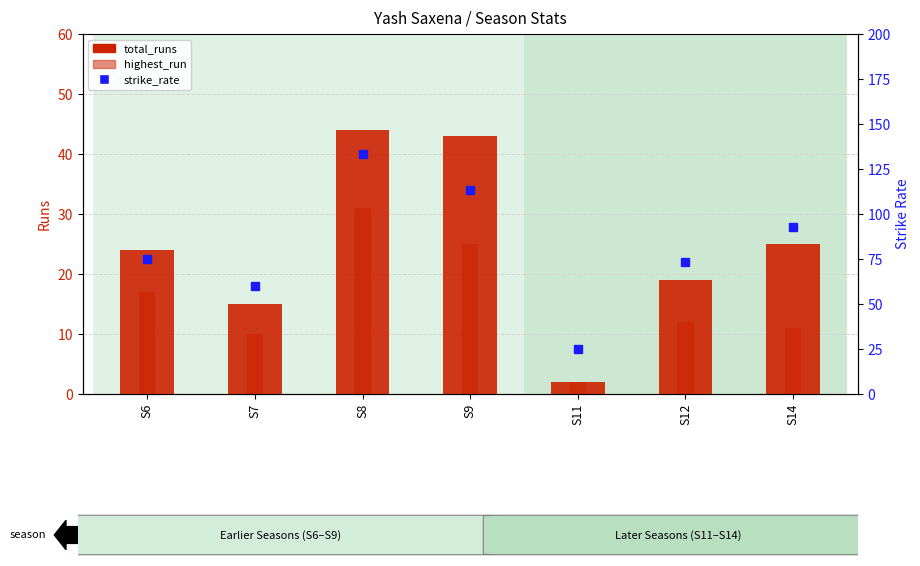

Reading left to right, list all the values displayed in this chart.

total_runs: S6=24.0	S7=15.0	S8=44.0	S9=43.0	S11=2.0	S12=19.0	S14=25.0
highest_run: S6=17.0	S7=10.0	S8=31.0	S9=25.0	S11=2.0	S12=12.0	S14=11.0
strike_rate: S6=75.0	S7=60.0	S8=133.3	S9=113.2	S11=25.0	S12=73.1	S14=92.6